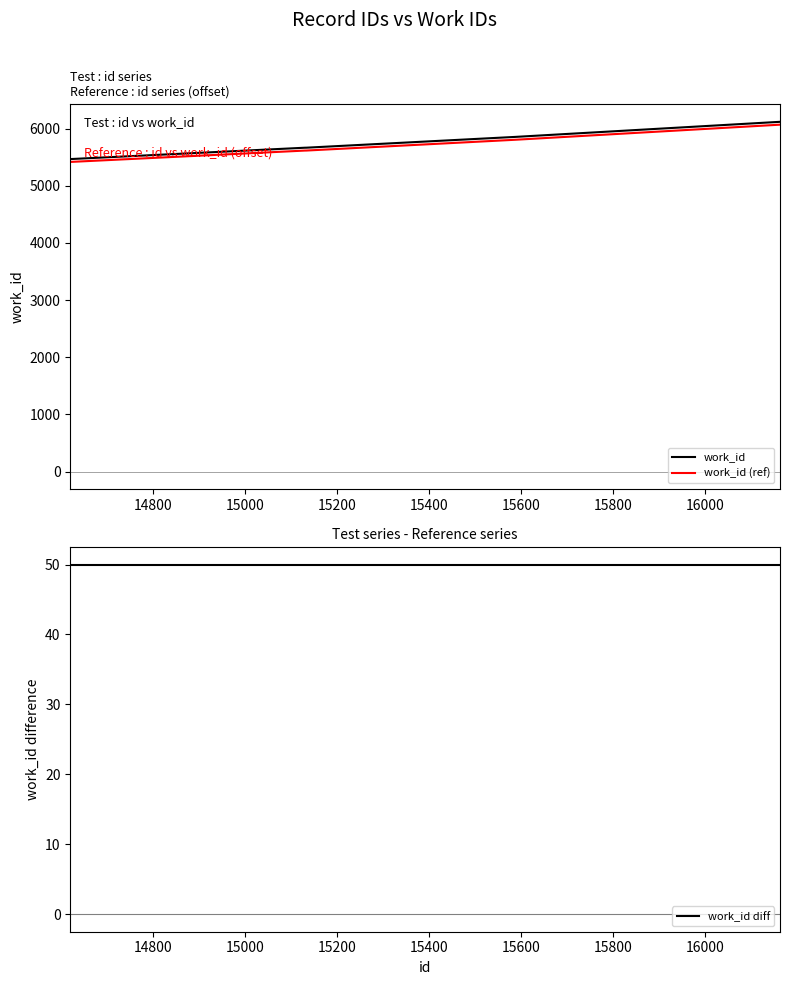

True or false: work_id diff has more than 1 interior local peaks.

False